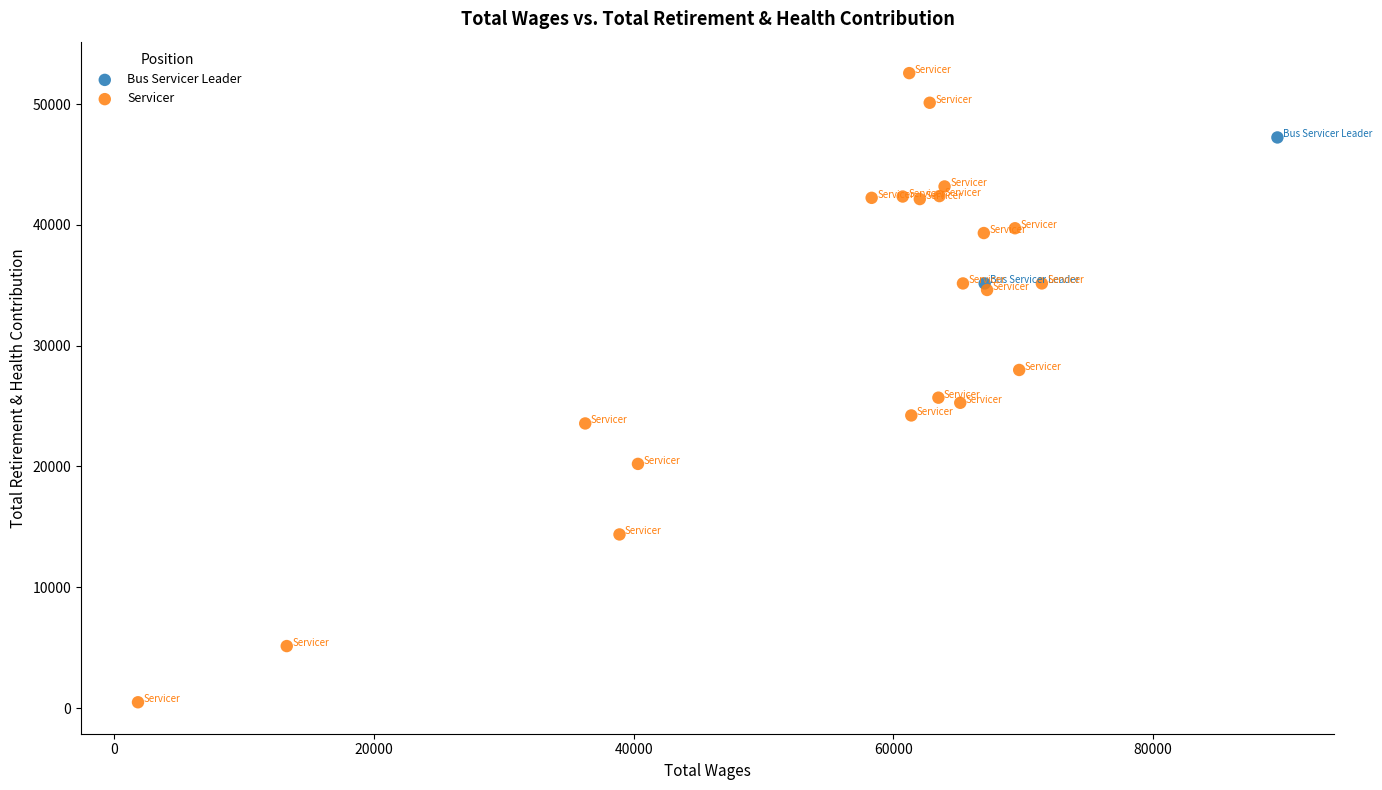

What are all the series names shown in the legend?

Bus Servicer Leader, Servicer